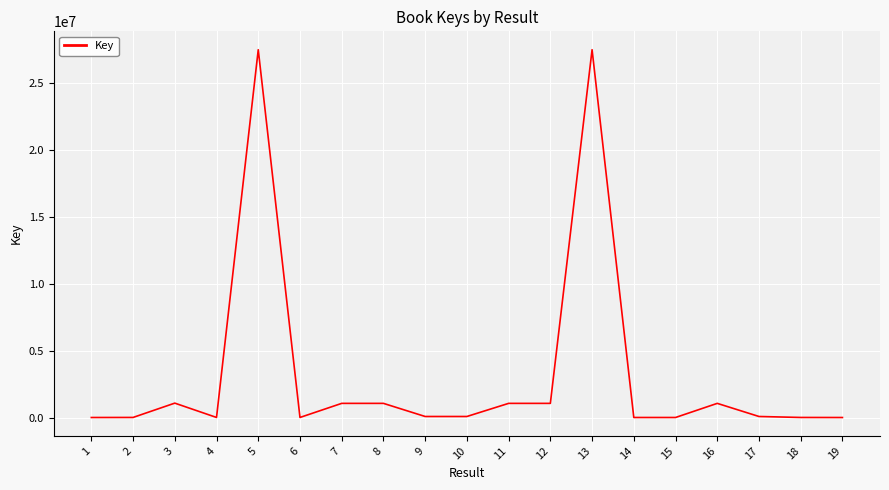

Does the chart have visible grid lines?

Yes